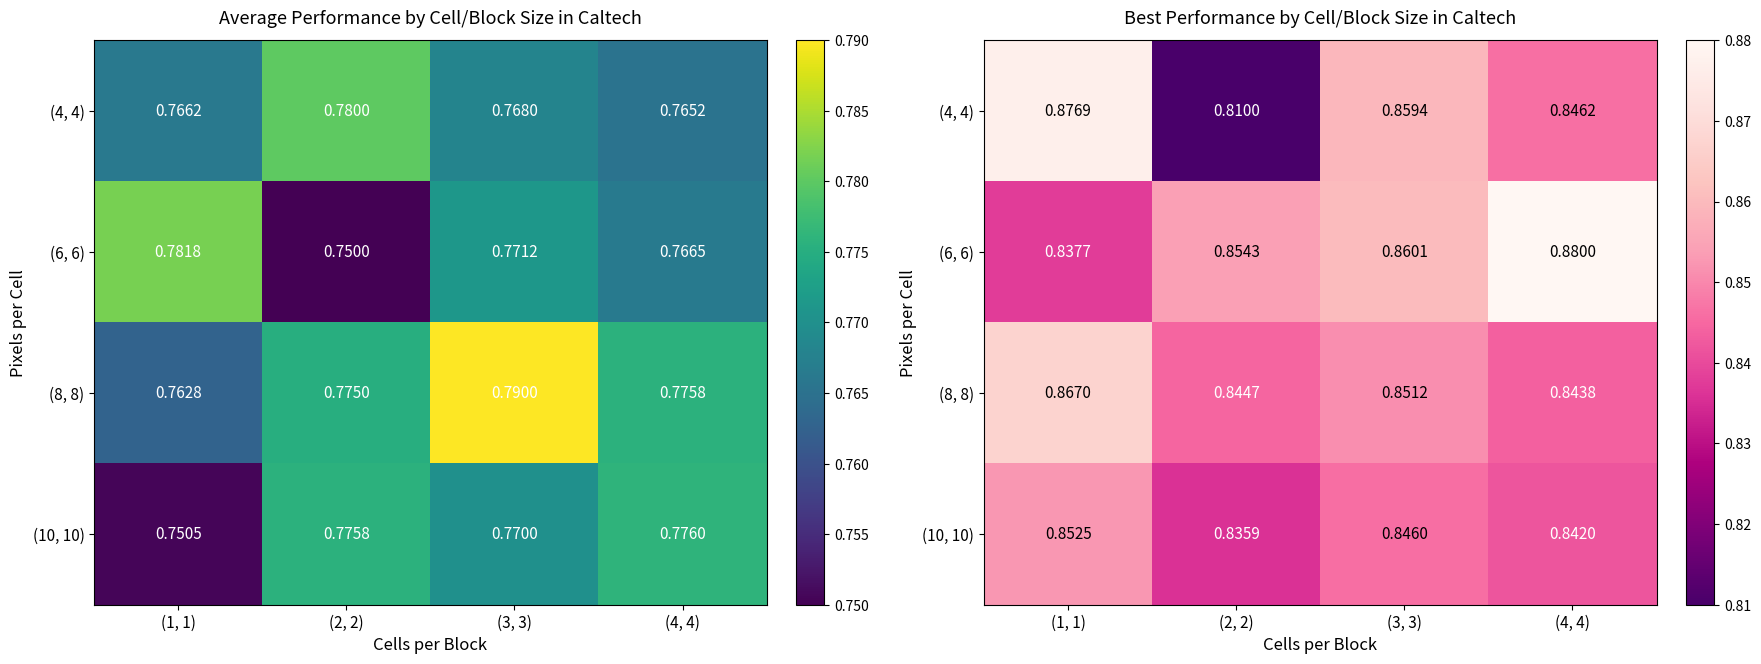

How many categories are shown in the chart?

4